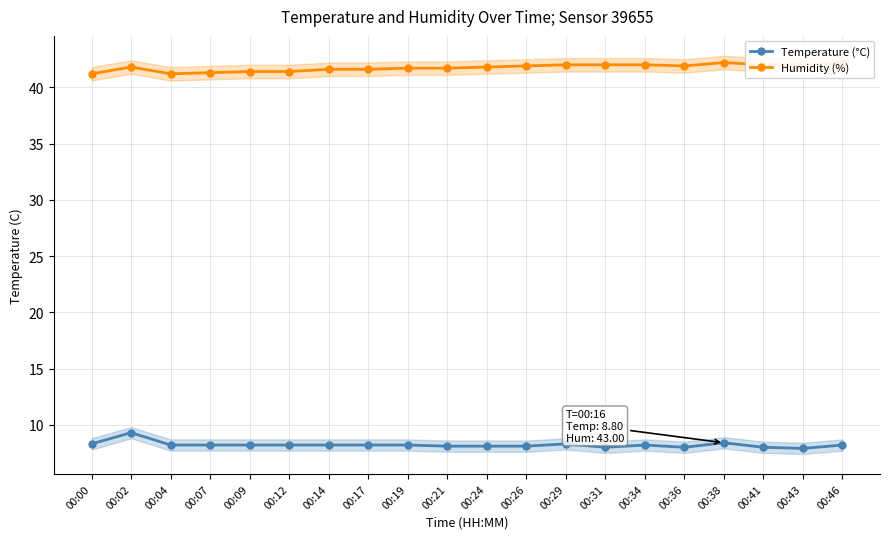

At which label is Temperature (°C) closest to 8?

00:31